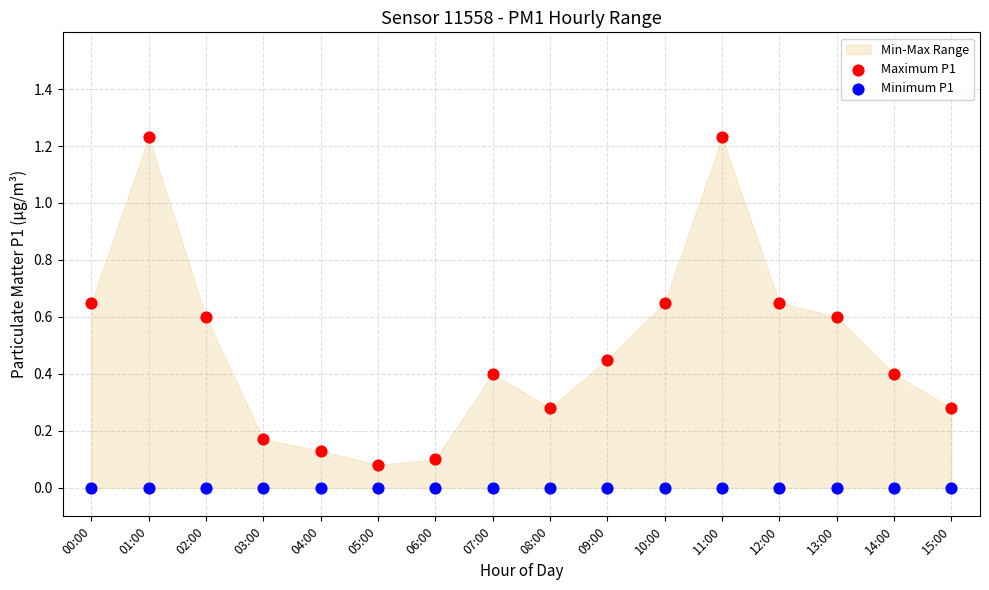

Which series reaches the maximum Y coordinate?

Maximum P1